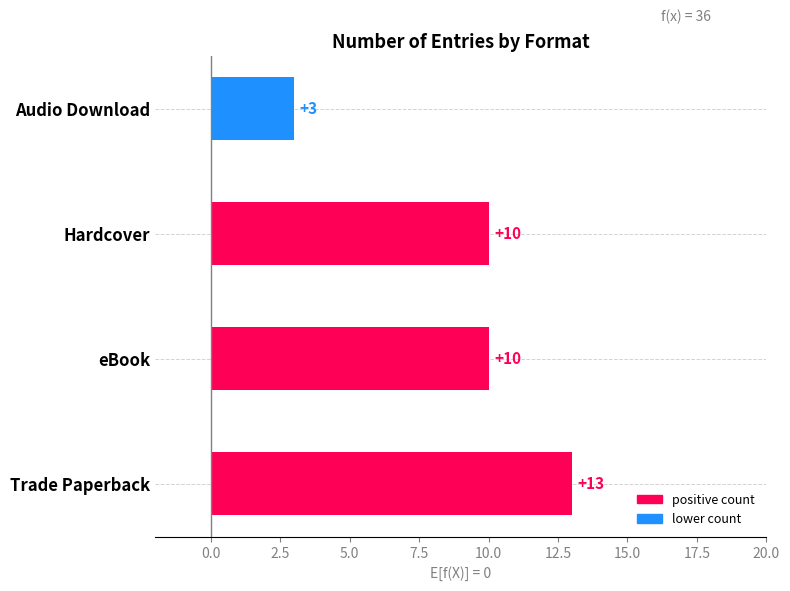

How many bars are there in total?

4